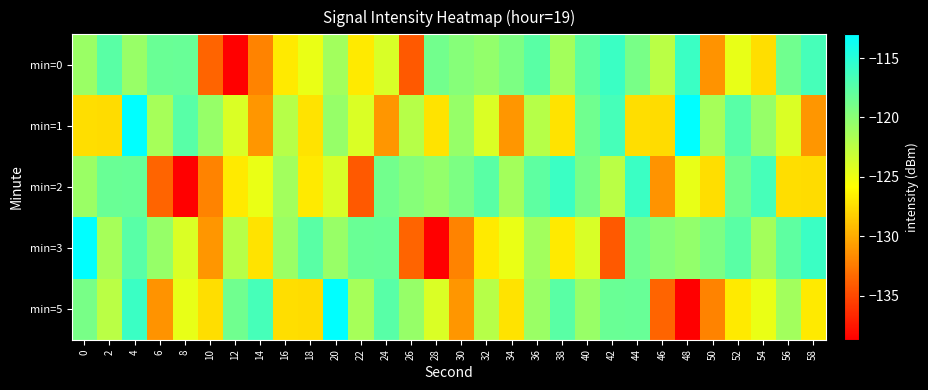

Reading right to left, extract all data points from this chart.

min=0: 58=-116.5	56=-118.7	54=-127.5	52=-124.7	50=-131.3	48=-115.9	46=-122.4	44=-119.1	42=-115.9	40=-117.8	38=-121.3	36=-117.6	34=-119.3	32=-120.5	30=-119.8	28=-118.8	26=-134.1	24=-123.9	22=-126.9	20=-121.2	18=-124.8	16=-126.9	14=-132.0	12=-138.7	10=-133.7	8=-118.2	6=-118.4	4=-120.7	2=-117.6	0=-120.8
min=1: 58=-131.2	56=-124.0	54=-120.6	52=-117.4	50=-121.4	48=-113.0	46=-127.6	44=-127.5	42=-116.5	40=-118.7	38=-127.2	36=-122.2	34=-131.2	32=-124.0	30=-120.6	28=-127.2	26=-122.2	24=-131.2	22=-124.0	20=-120.6	18=-127.2	16=-122.2	14=-131.2	12=-124.0	10=-120.6	8=-117.4	6=-121.4	4=-113.0	2=-127.6	0=-127.5
min=2: 58=-127.6	56=-127.5	54=-116.5	52=-118.7	50=-127.5	48=-124.7	46=-131.3	44=-115.9	42=-122.4	40=-119.1	38=-115.9	36=-117.8	34=-121.3	32=-117.6	30=-119.3	28=-120.5	26=-119.8	24=-118.8	22=-134.1	20=-123.9	18=-126.9	16=-121.2	14=-124.8	12=-126.9	10=-132.0	8=-138.7	6=-133.7	4=-118.2	2=-118.4	0=-120.8
min=3: 58=-115.9	56=-117.8	54=-121.3	52=-117.6	50=-119.3	48=-120.5	46=-119.8	44=-118.8	42=-134.1	40=-123.9	38=-126.9	36=-121.2	34=-124.8	32=-126.9	30=-132.0	28=-138.7	26=-133.7	24=-118.2	22=-118.4	20=-120.7	18=-117.6	16=-120.8	14=-127.2	12=-122.2	10=-131.2	8=-124.0	6=-120.6	4=-117.4	2=-121.4	0=-113.0
min=5: 58=-126.9	56=-121.2	54=-124.8	52=-126.9	50=-132.0	48=-138.7	46=-133.7	44=-118.2	42=-118.4	40=-120.7	38=-117.6	36=-120.8	34=-127.2	32=-122.2	30=-131.2	28=-124.0	26=-120.6	24=-117.4	22=-121.4	20=-113.0	18=-127.6	16=-127.5	14=-116.5	12=-118.7	10=-127.5	8=-124.7	6=-131.3	4=-115.9	2=-122.4	0=-119.1